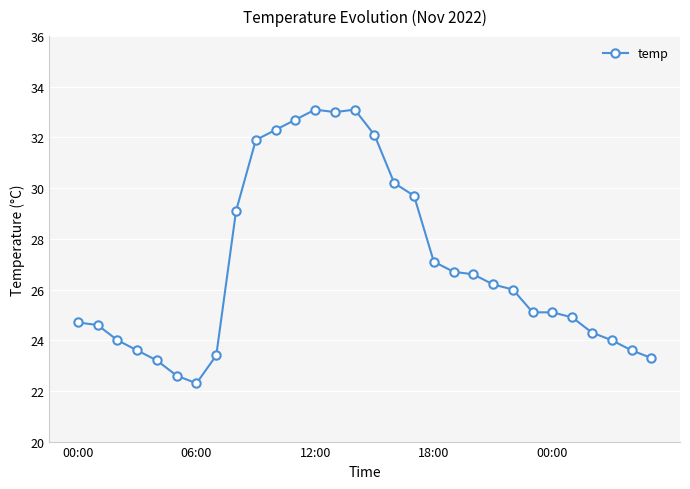

What is the maximum value shown in the chart?

33.1